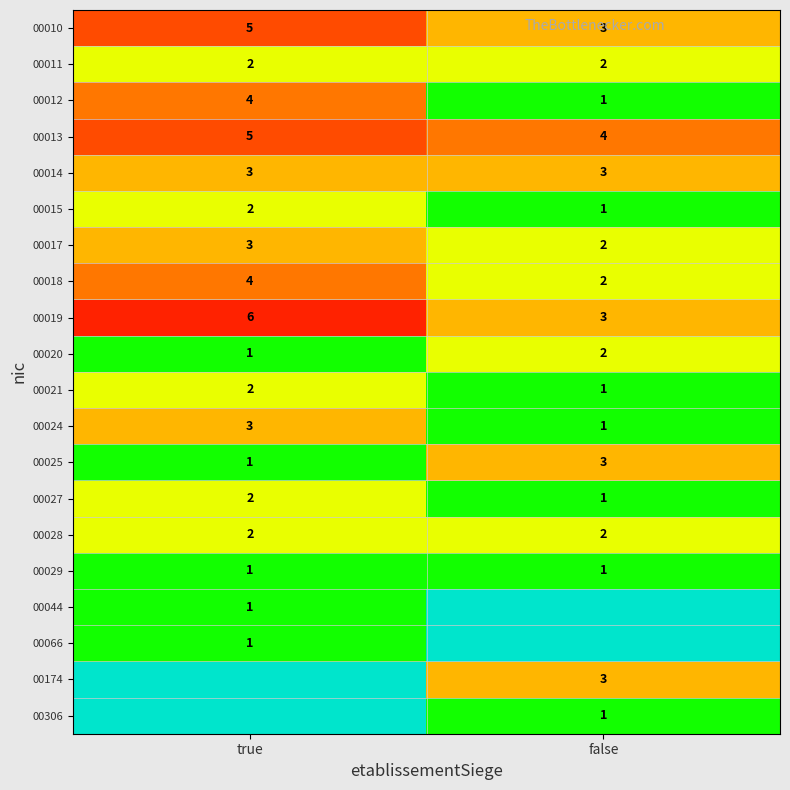

Is the value of 00015 at false greater than the value of 00010 at false?

No